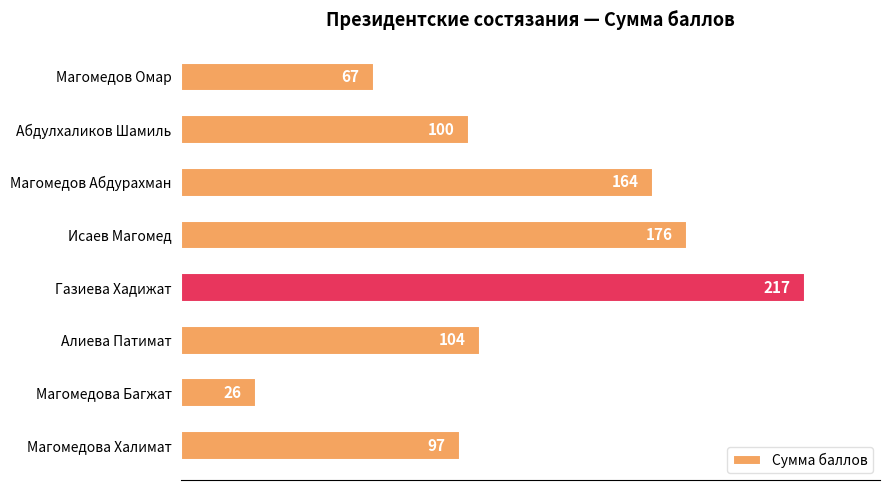

Which has a higher value, Магомедова Халимат or Алиева Патимат?

Алиева Патимат